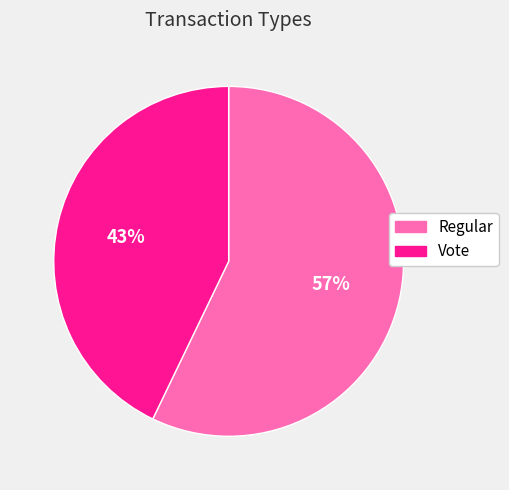

To the nearest percent, what is the average slice percentage?

50%